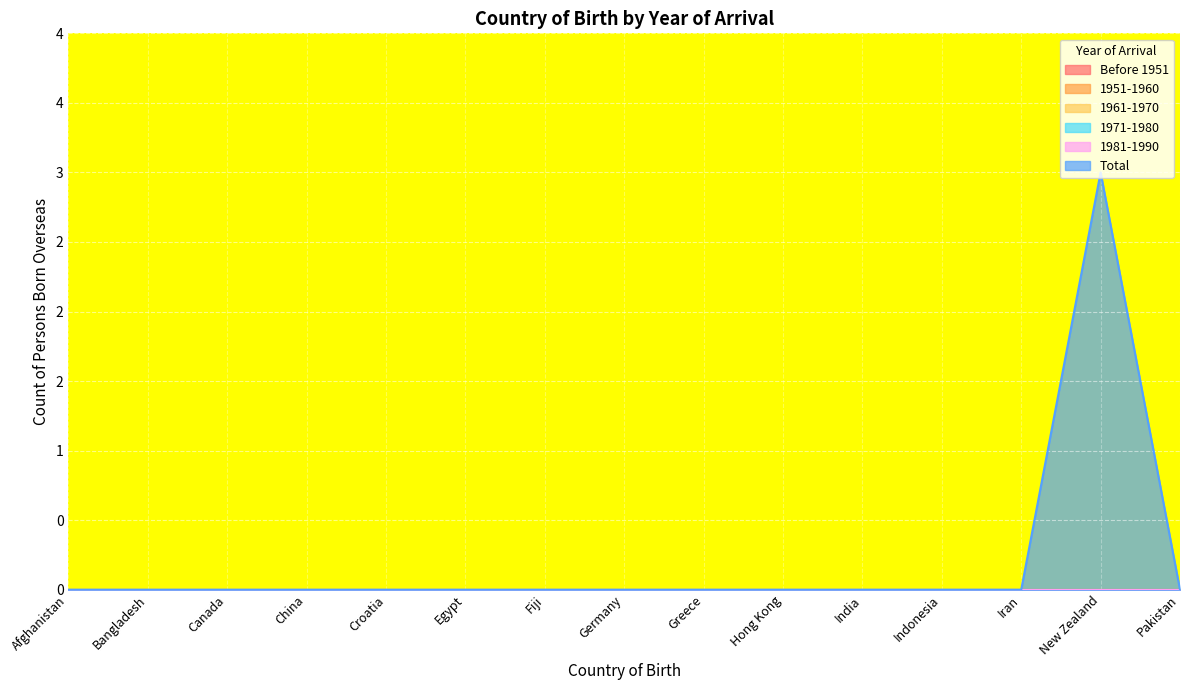

List the series in order of their peak value, lowest first.

Before 1951, 1951-1960, 1961-1970, 1971-1980, 1981-1990, Total